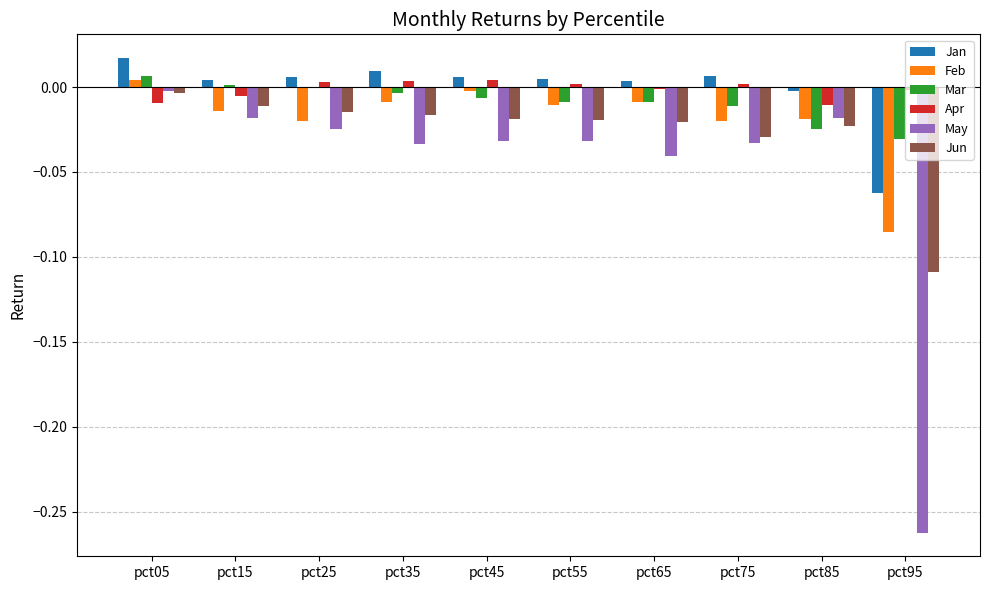

Count the number of categories in the chart.

10